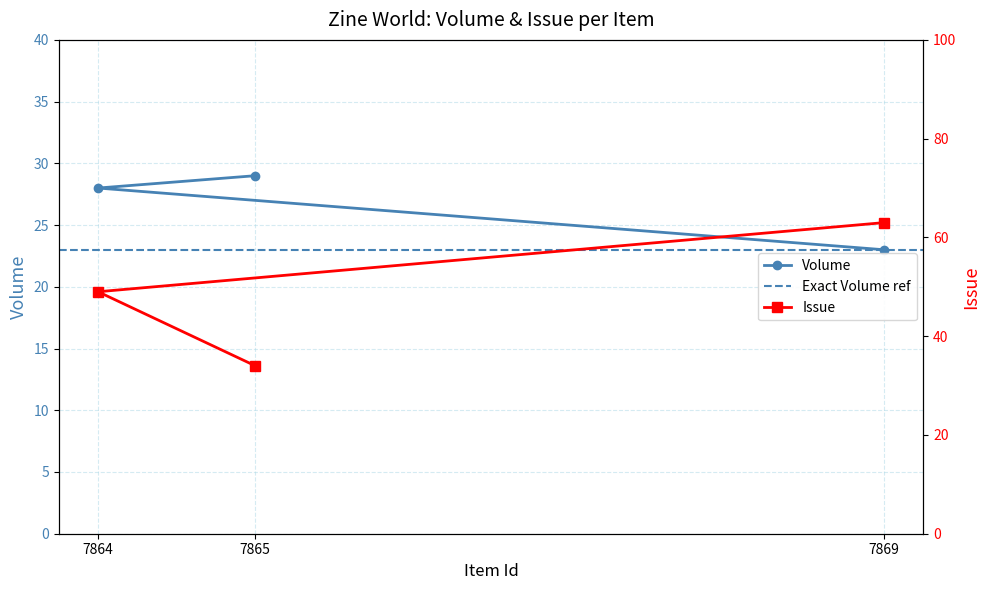

True or false: Volume has a value of 50 at 7864.

False